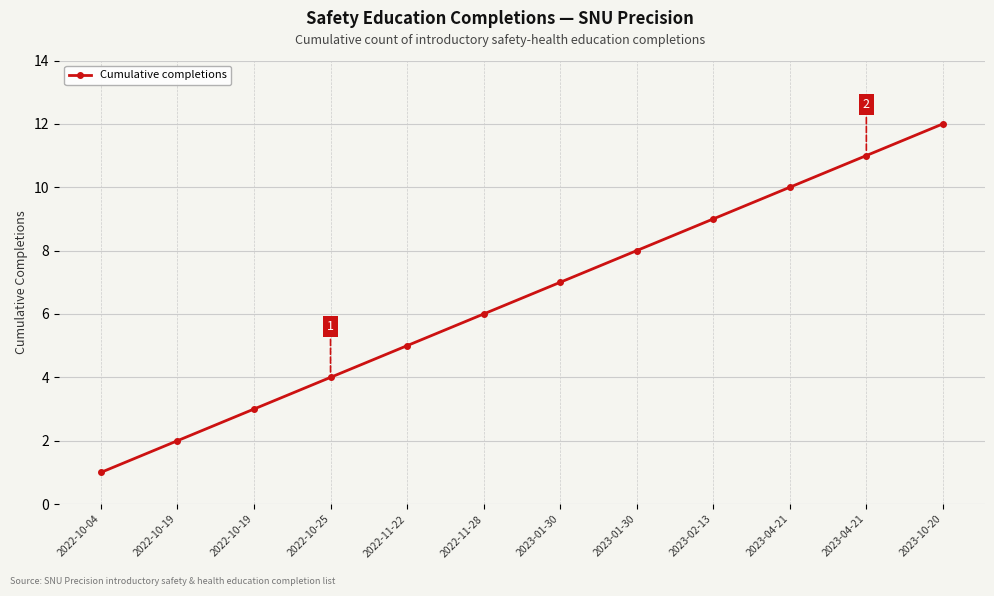

Which category has the highest value across all series?

2023-10-20